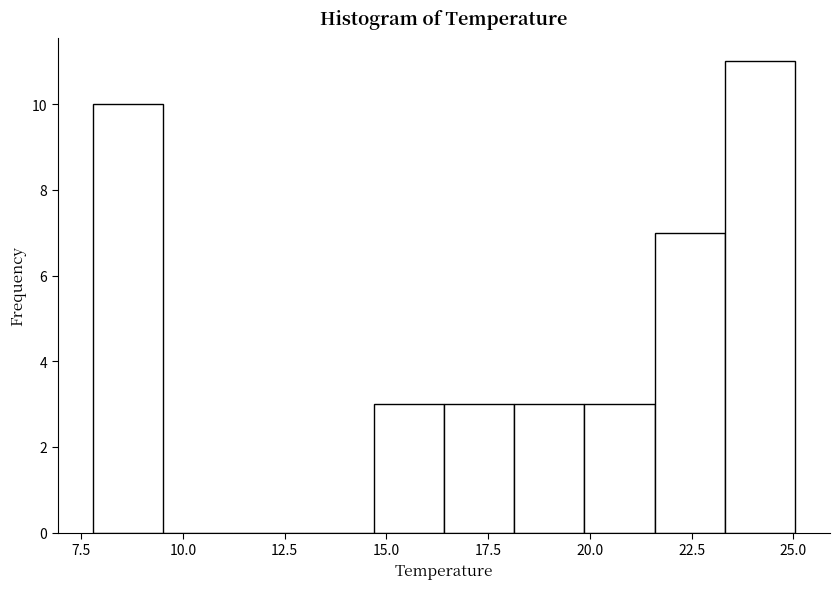

Read against the x-axis, roughly where is the centre of the tallest bar?

24.0